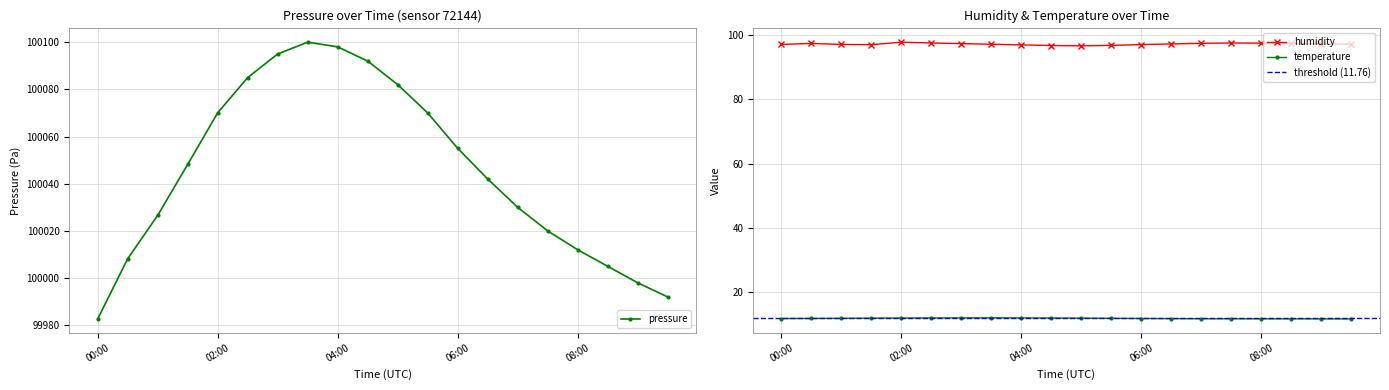

What is the total value across all series at 06:00?

100163.8